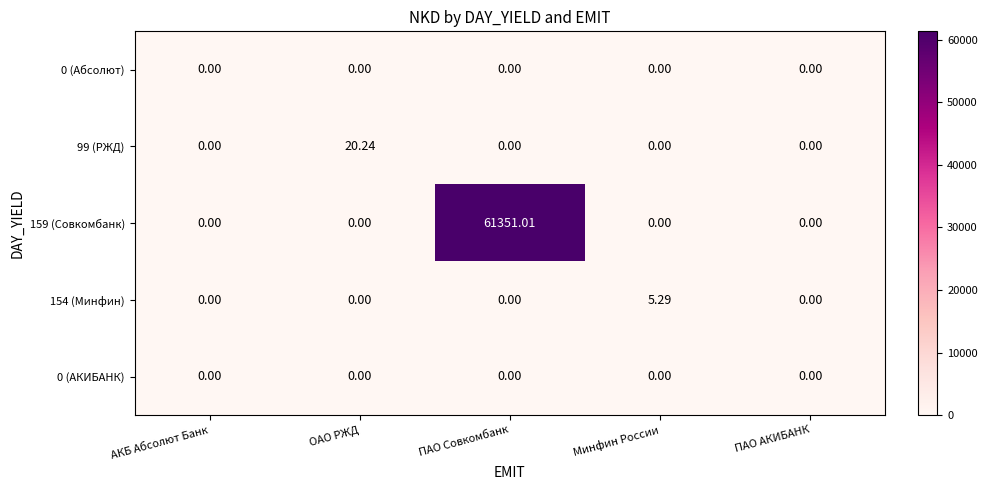

Which series has the largest range (max minus min)?

159 (Совкомбанк)